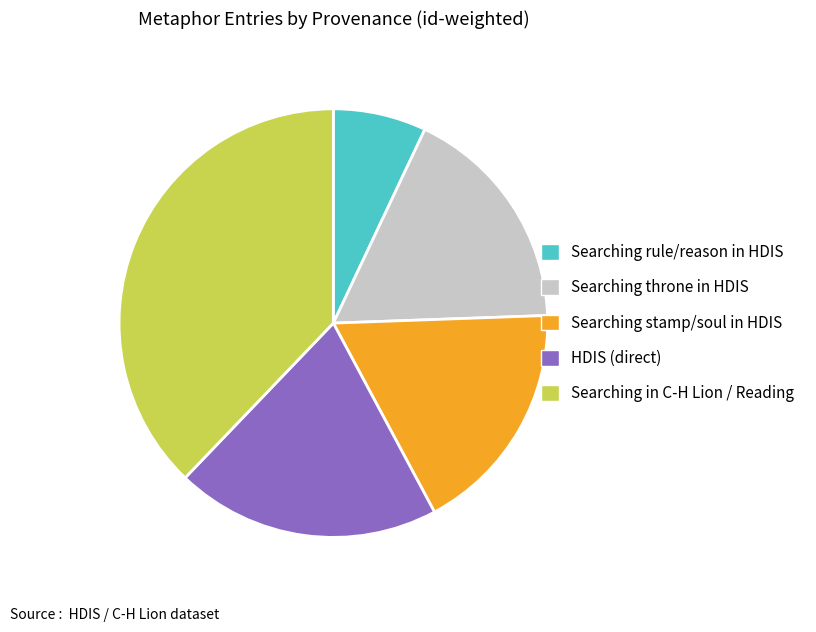

Approximately how many times larger is the value at Searching stamp/soul in HDIS compared to HDIS (direct)?

0.9